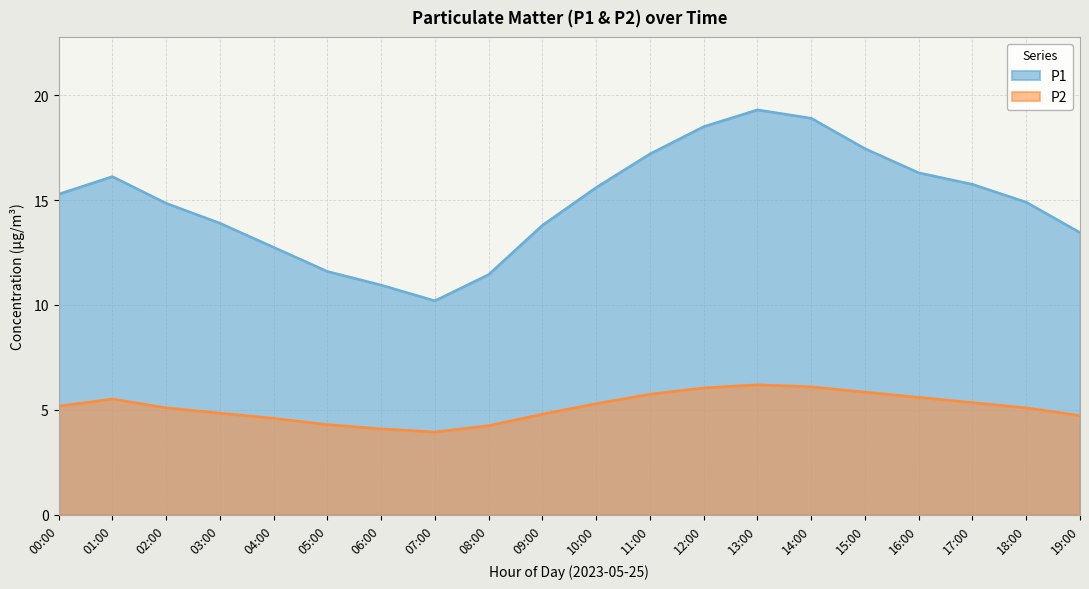

True or false: P2 has more than 0 interior local peaks.

True